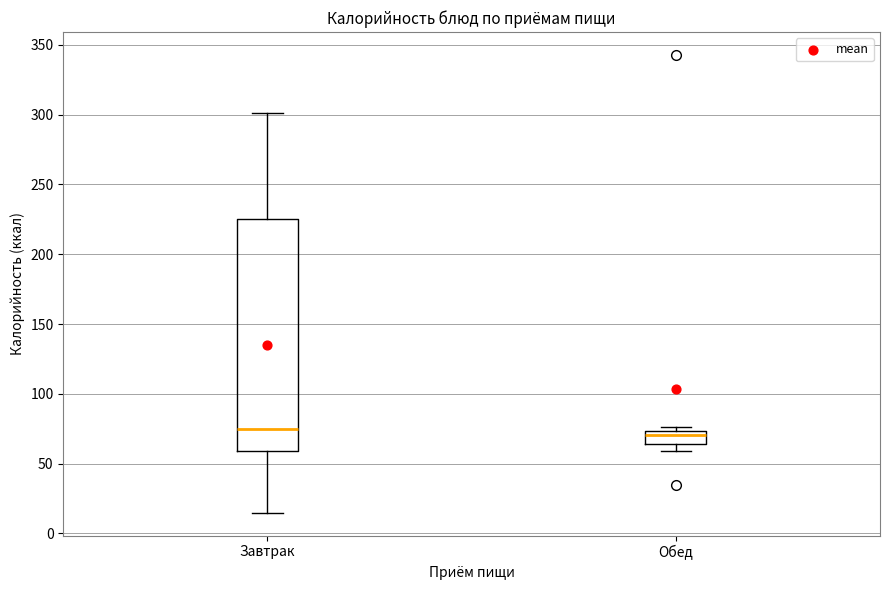

Where is the lower edge of the box for Завтрак on the y-axis? The values are not printed on the chart, so give them approximately, as read against the axis.

60